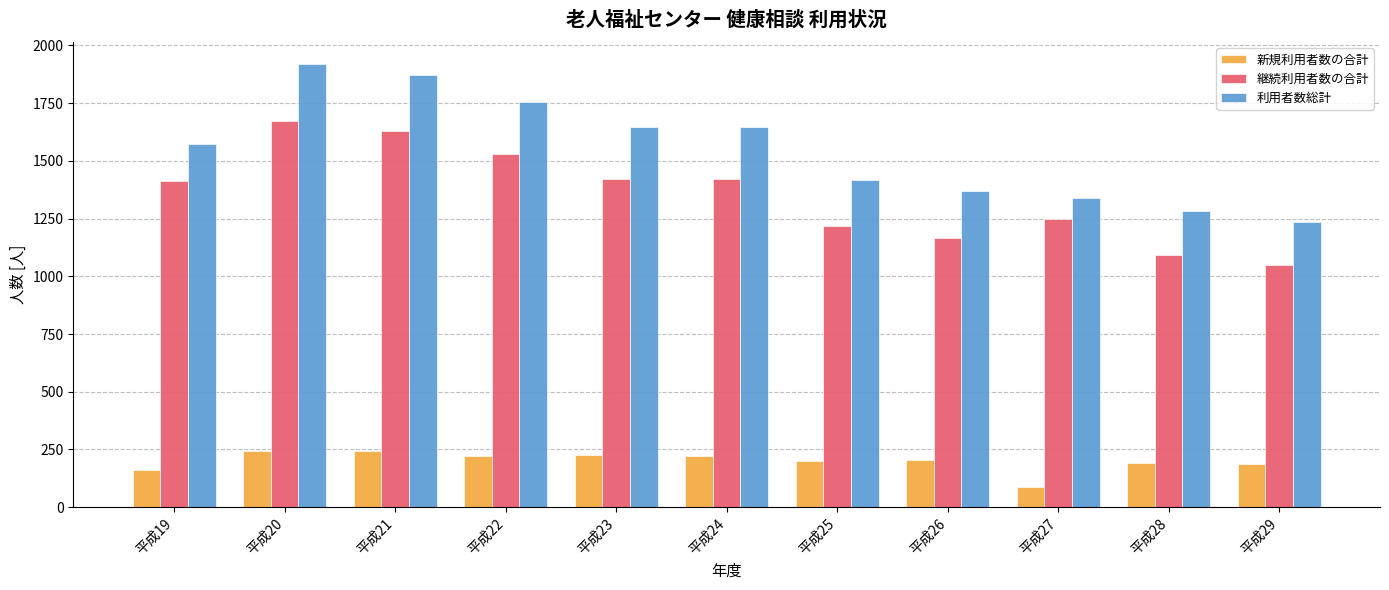

Rank the series at 平成22 from highest to lowest value.

利用者数総計, 継続利用者数の合計, 新規利用者数の合計